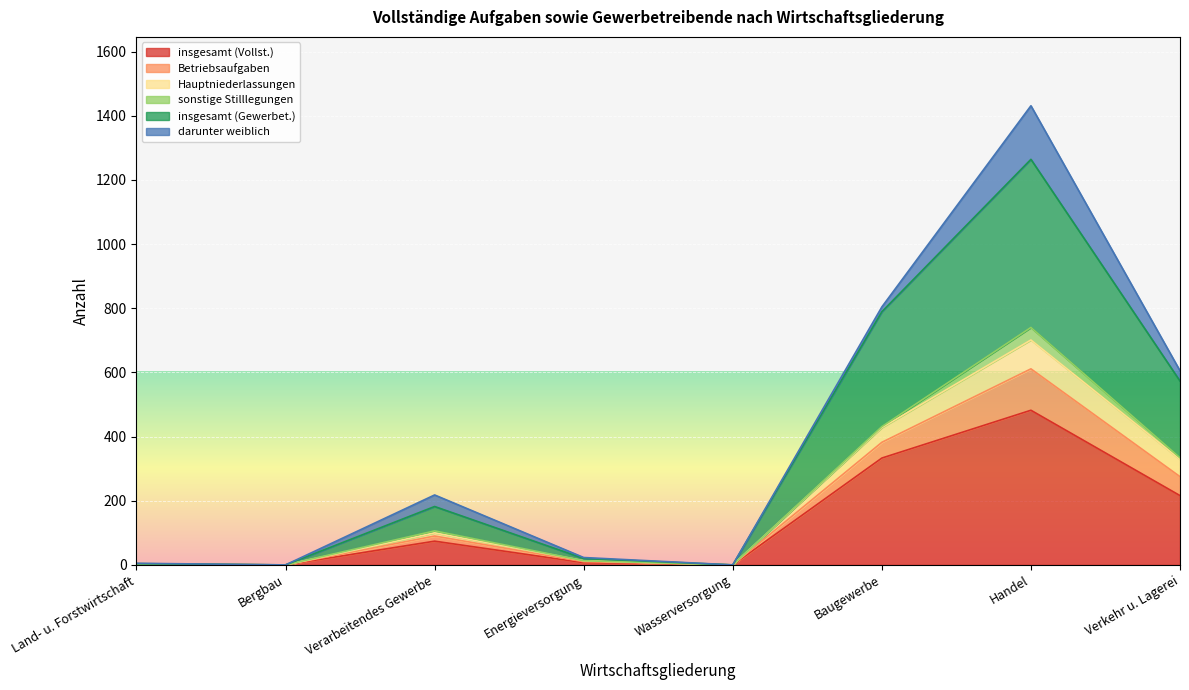

Where does the insgesamt (Vollst.) series first go above 74?

Baugewerbe